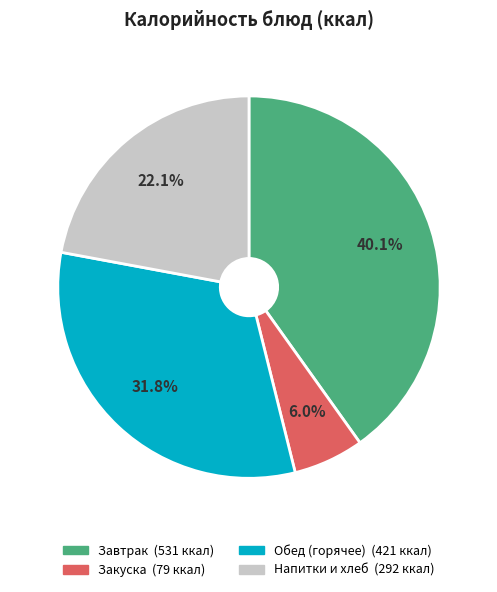

Is there a majority slice in this chart?

No